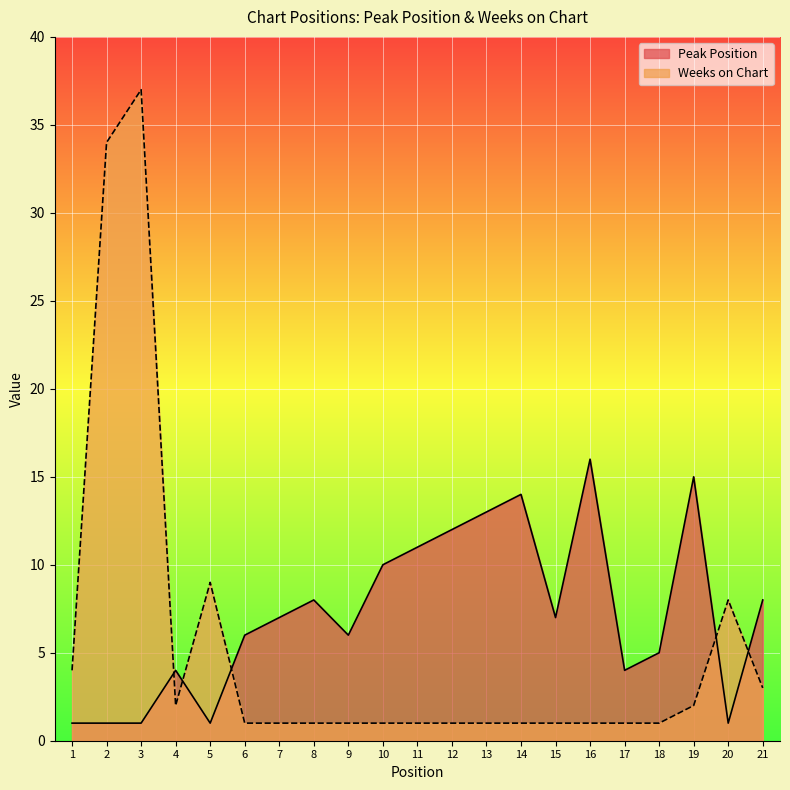

Rank the categories by Peak Position value from highest to lowest.

16, 19, 14, 13, 12, 11, 10, 8, 21, 7, 15, 6, 9, 18, 4, 17, 1, 2, 3, 5, 20